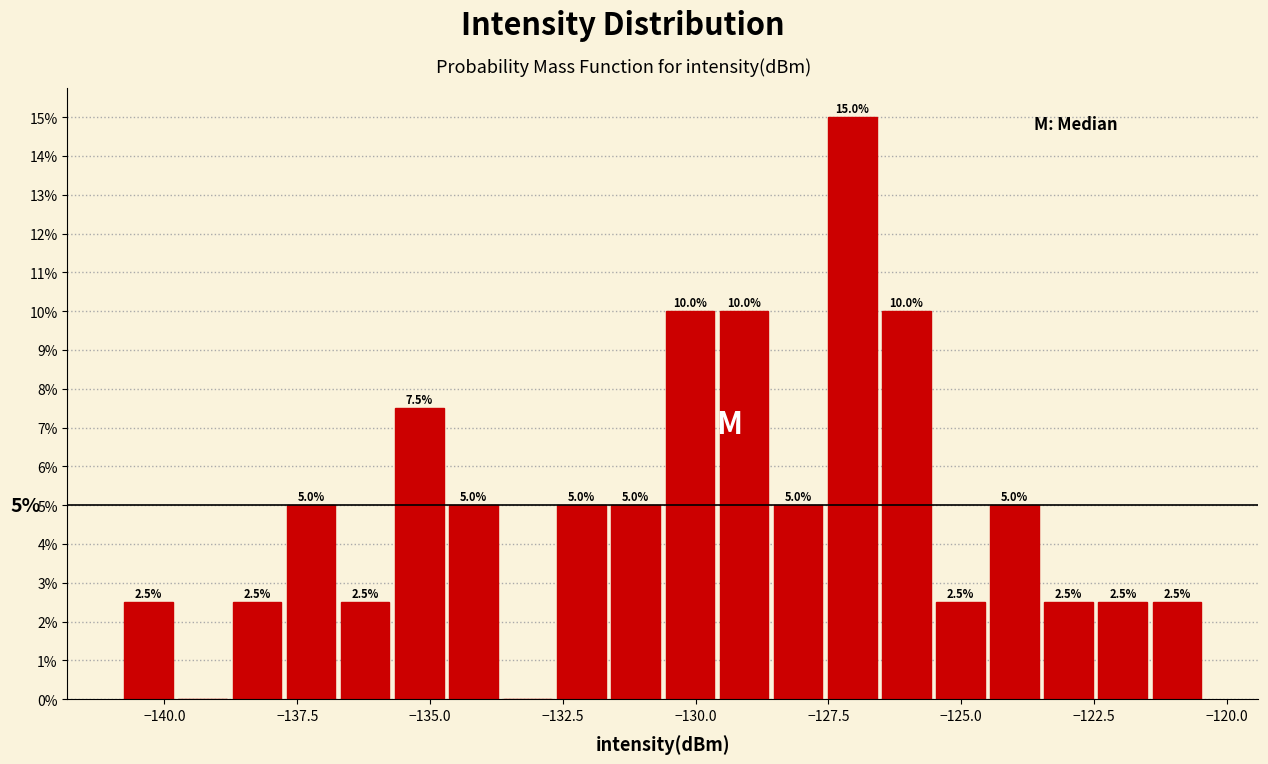

Read against the x-axis, roughly where is the centre of the tallest bar?

-127.0